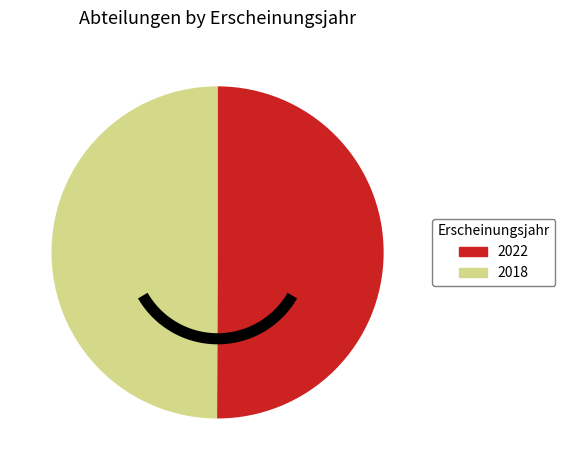

Count the number of slices in the pie.

2